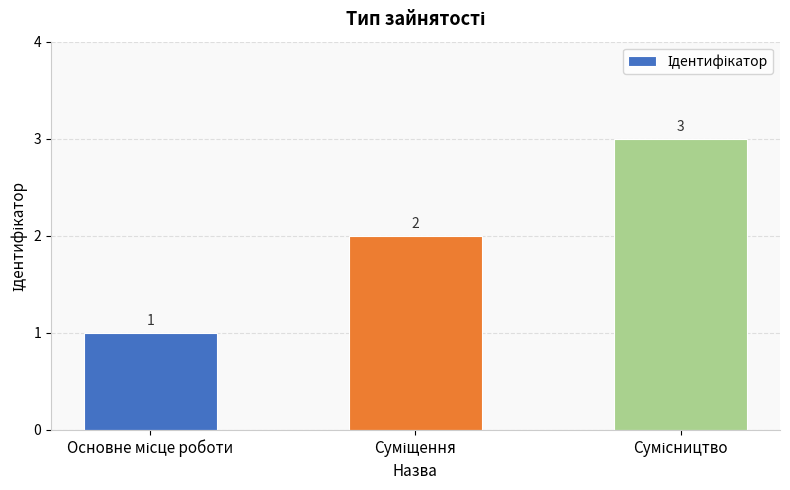

How many values are between 1 and 3?

3